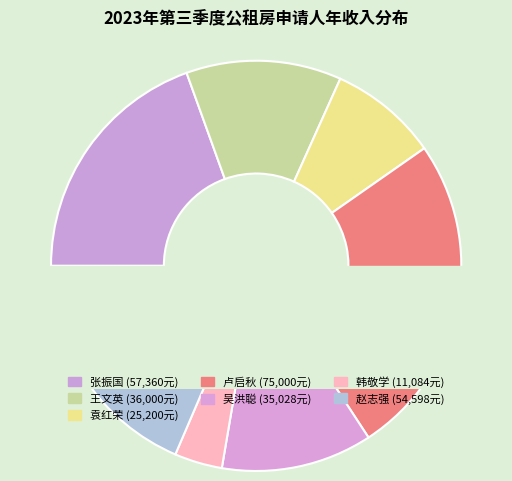

Which has a higher value, 王文英 or 韩敬学?

王文英